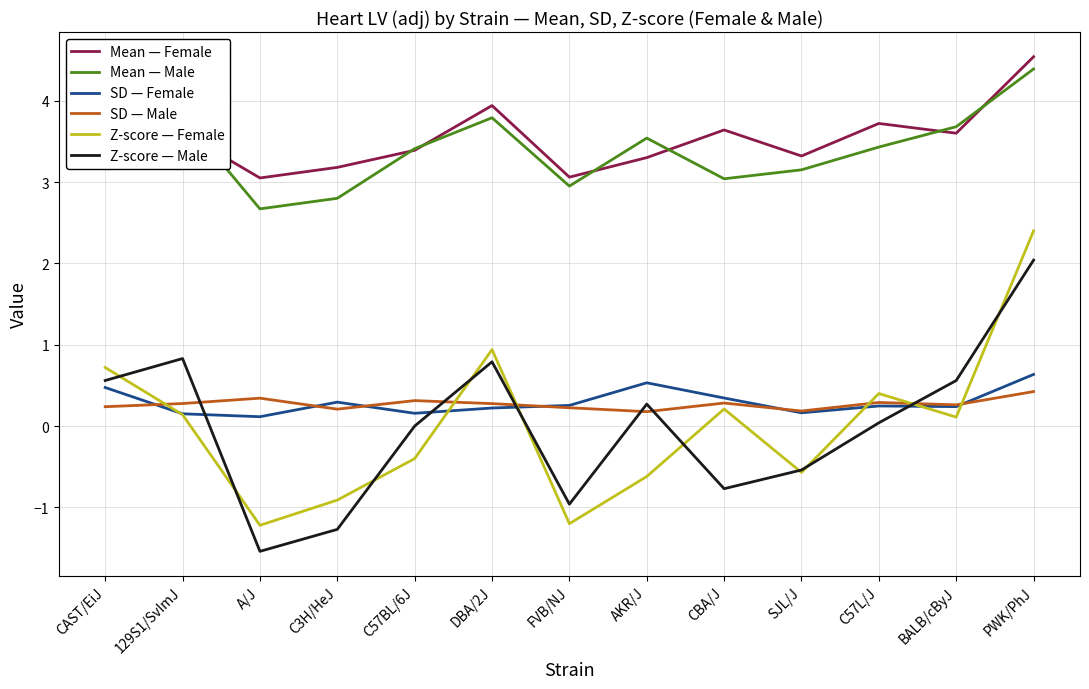

How many distinct data groups are displayed?

6